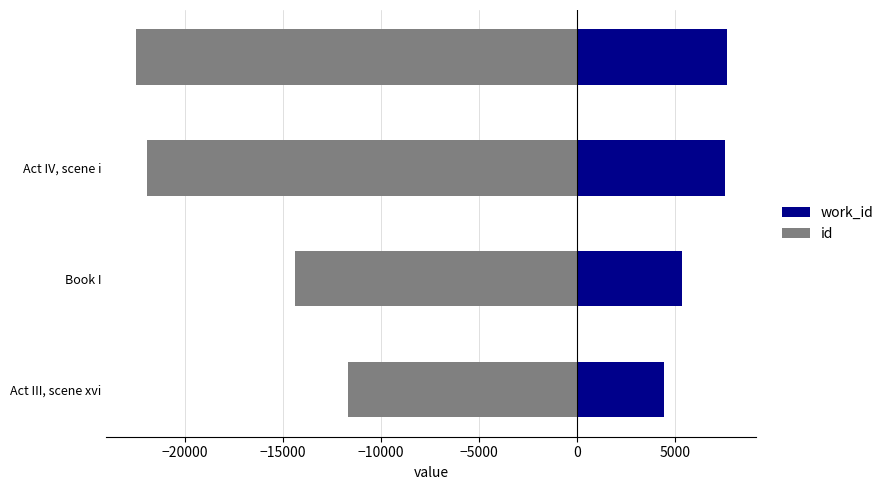

Which series has the largest total across all categories?

work_id